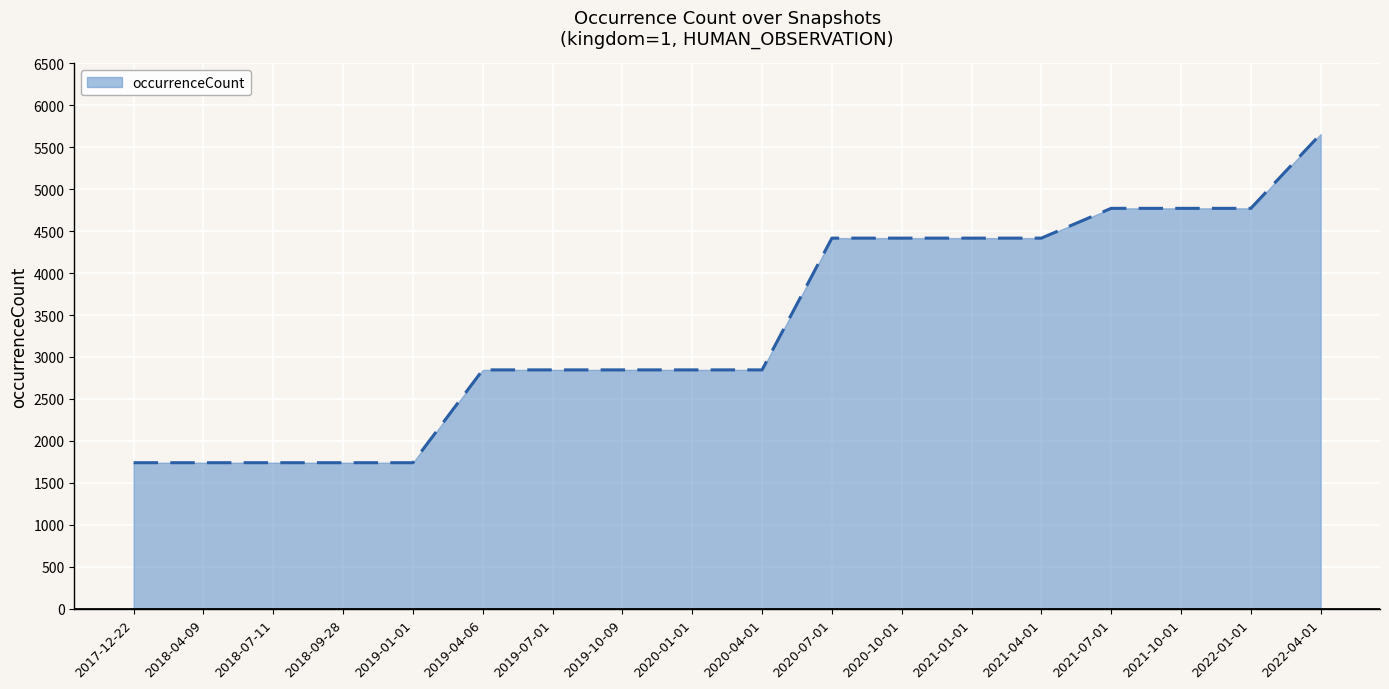

Is it true that the value at 2020-01-01 is 4013?

False